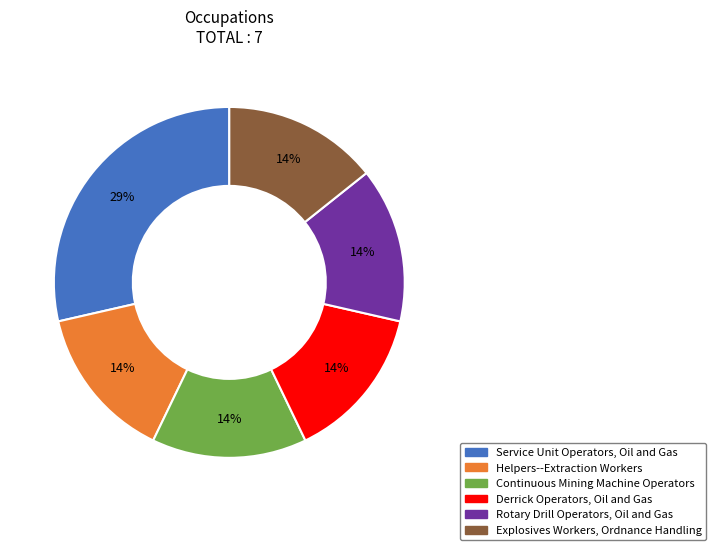

Does any single category account for the majority?

No